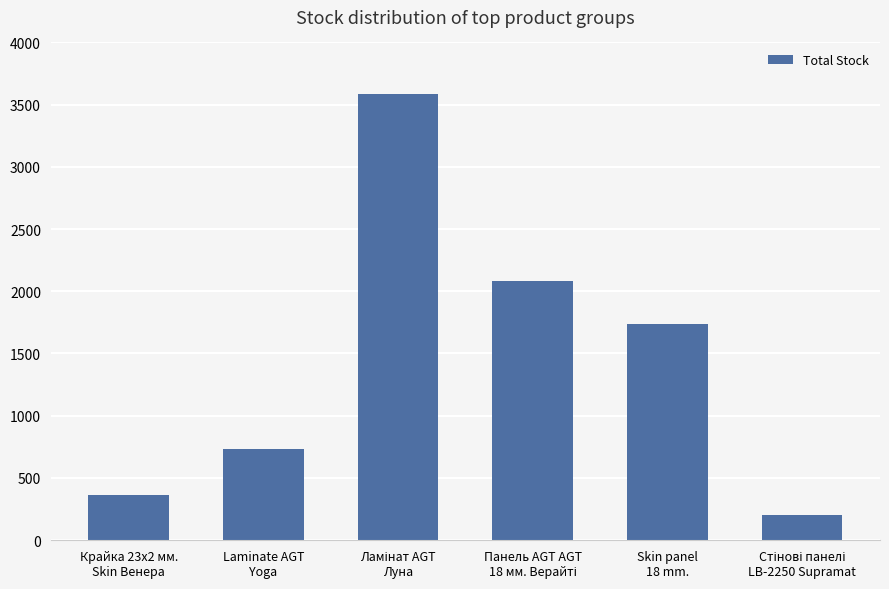

What is the greatest value displayed?

3588